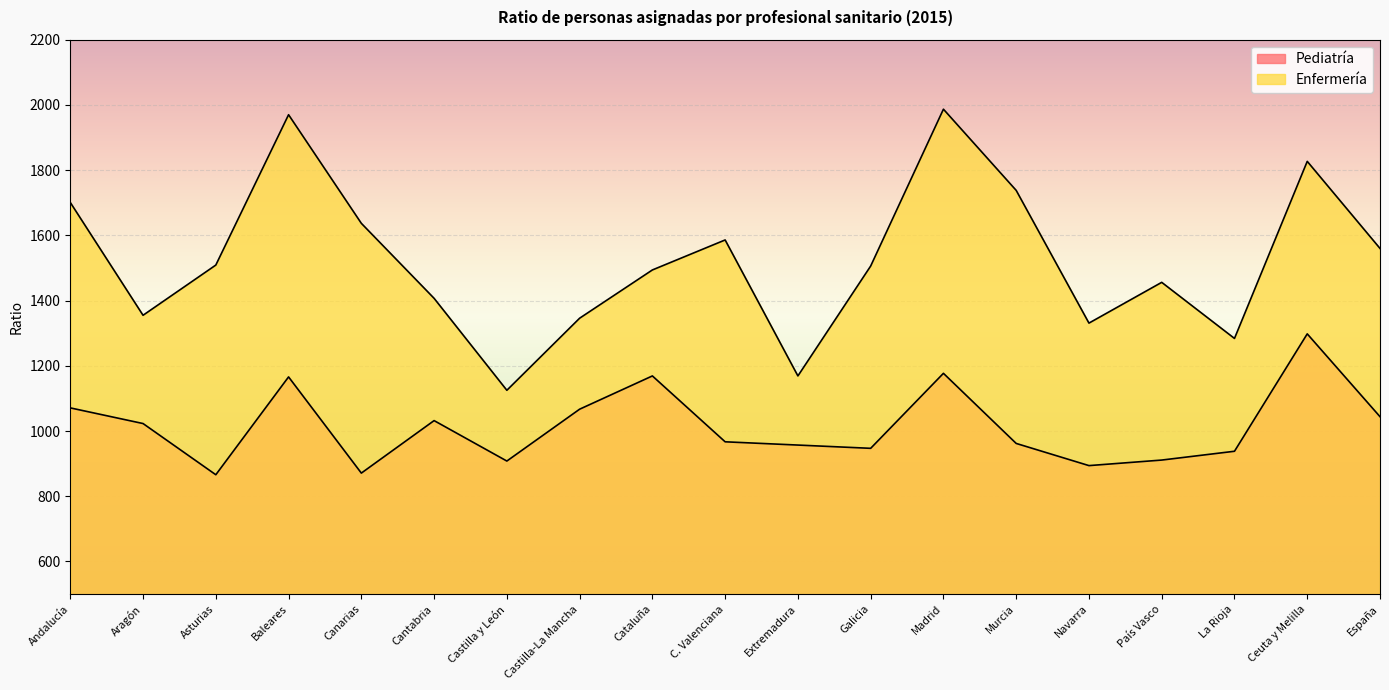

True or false: Pediatría and Enfermería cross at least once.

False